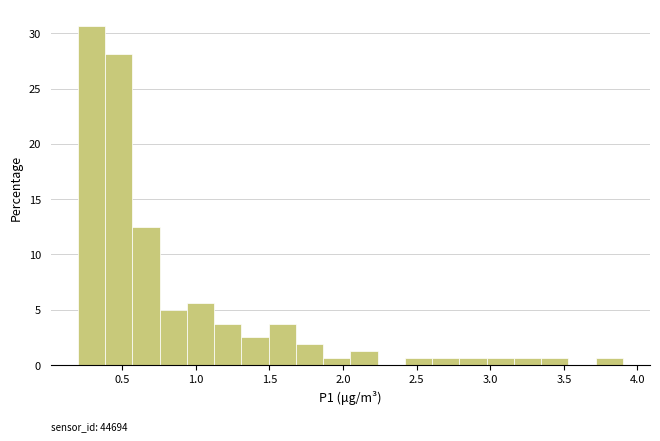

Read against the x-axis, roughly where is the centre of the tallest bar?

0.30